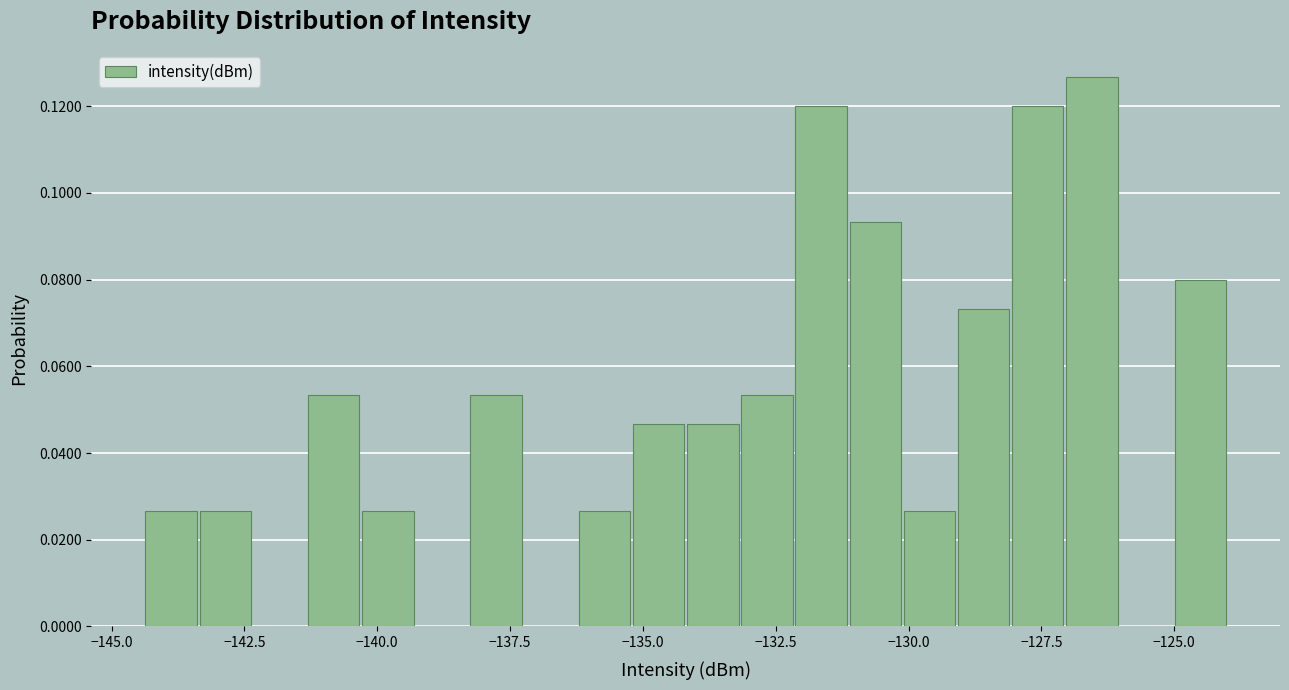

Read against the x-axis, roughly where is the centre of the tallest bar?

-126.5